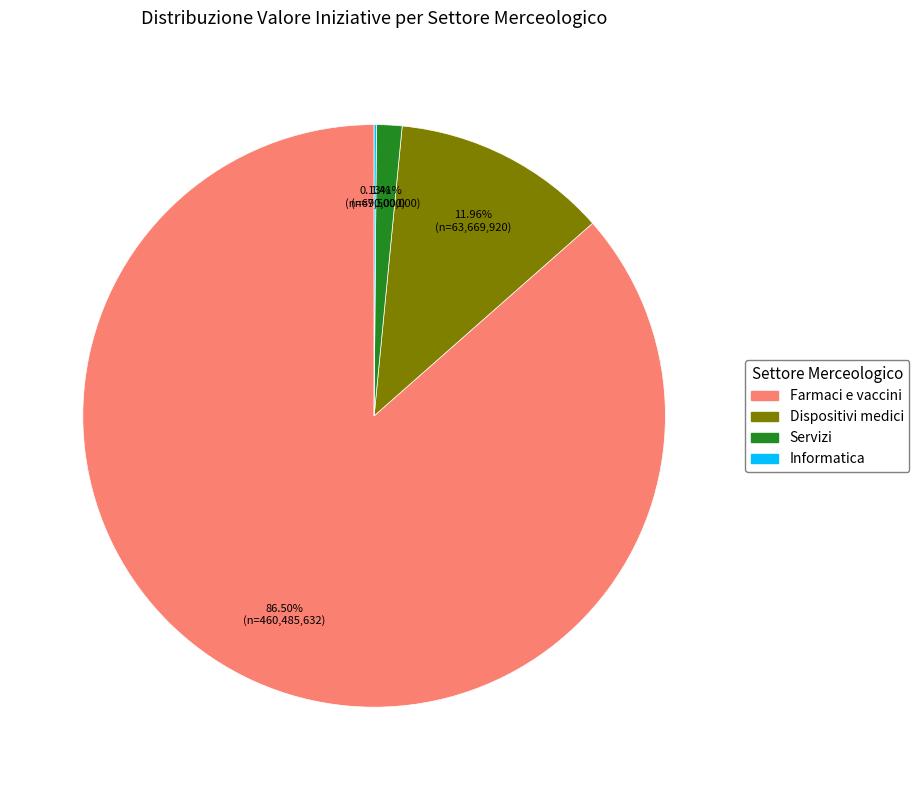

Combined, do Servizi and Farmaci e vaccini account for over 50%?

Yes